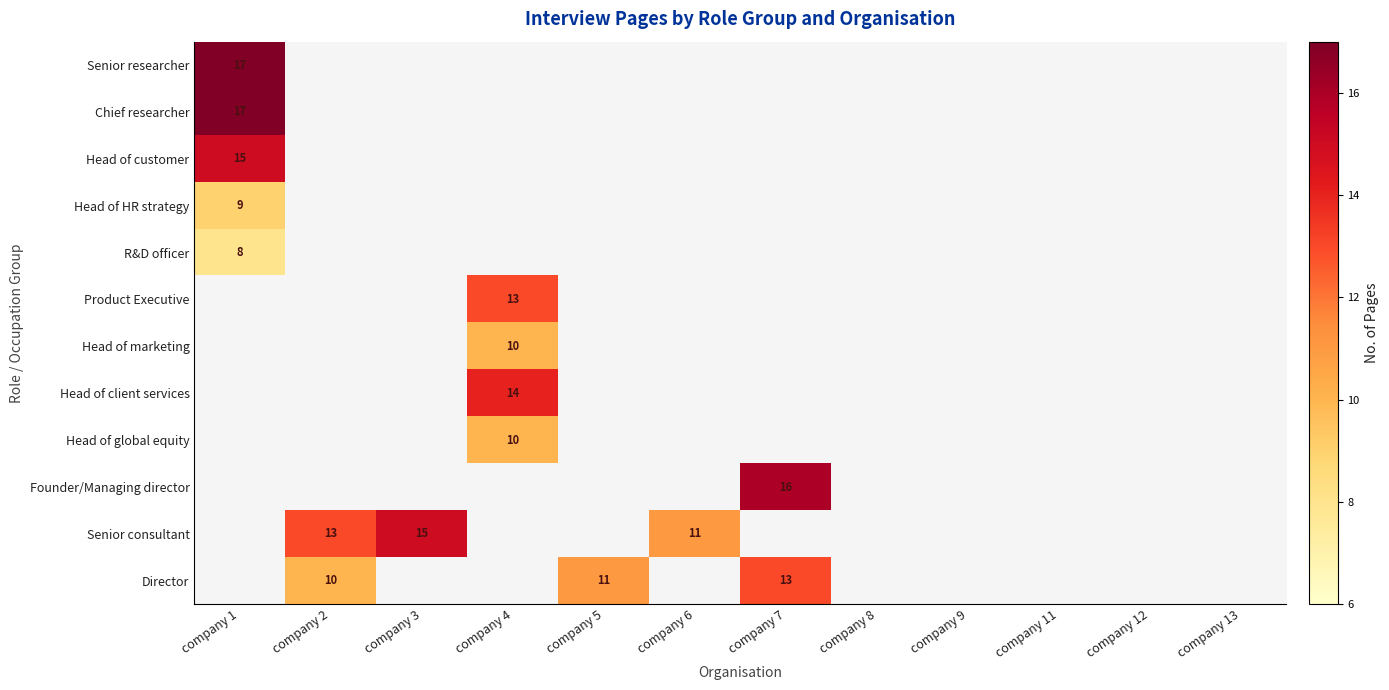

The value of Head of marketing at company 4 is 10. True or false?

True